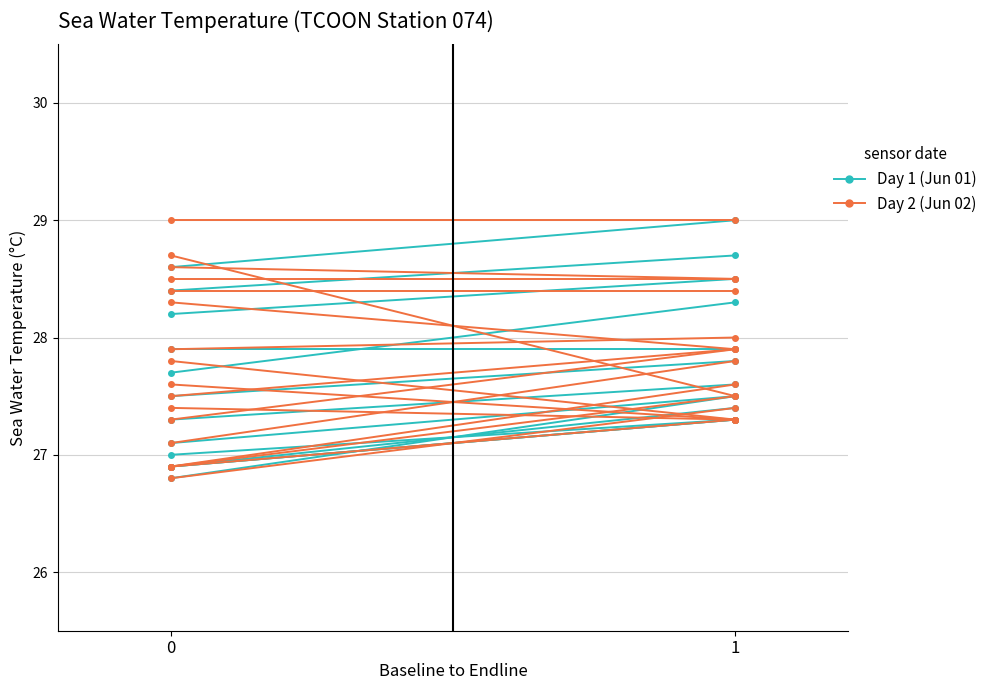

What is the value of the Day 2 (Jun 02) point at the 1st from the left?

28.6